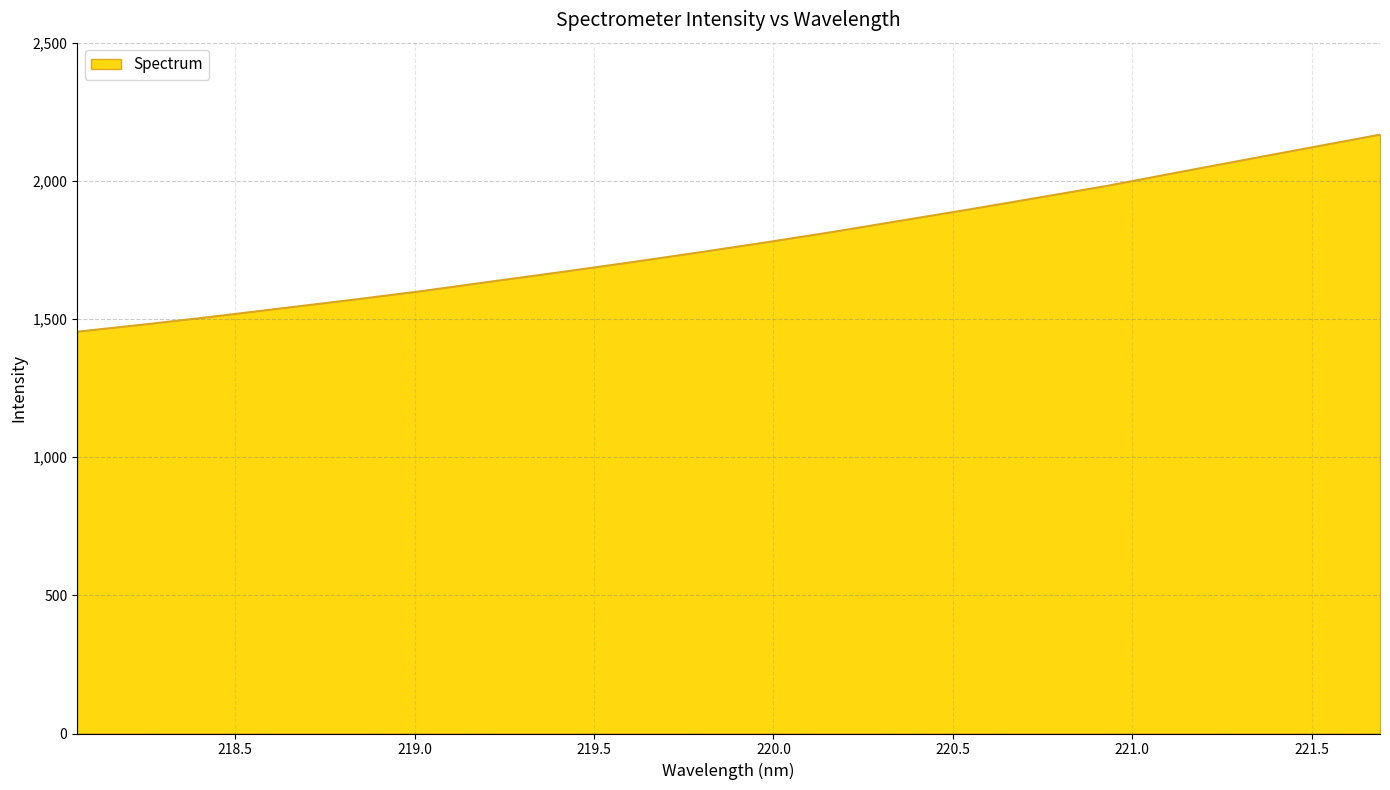

What is the greatest value displayed?

2167.8